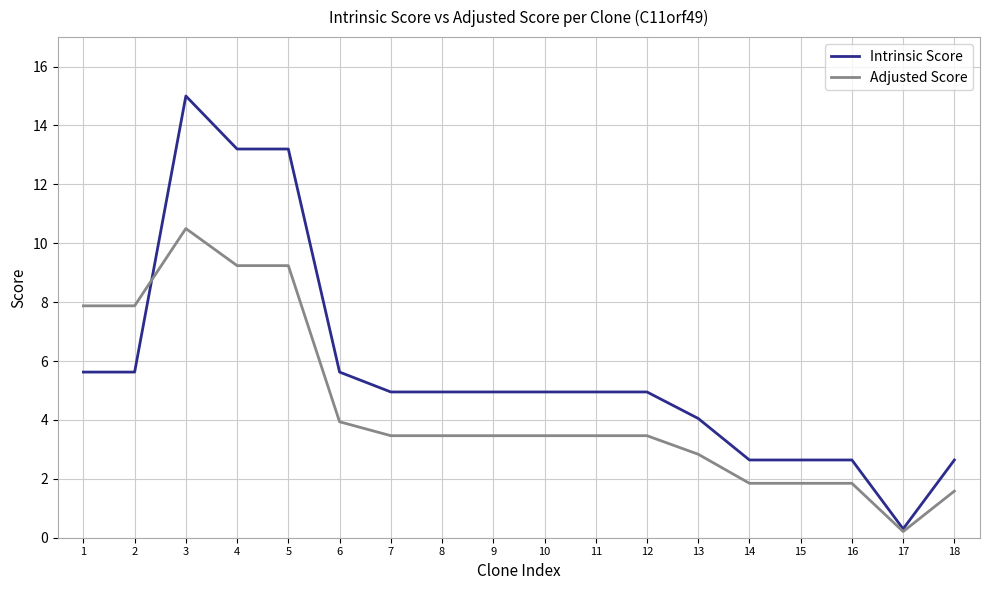

At which category is the sum across all series the highest?

3